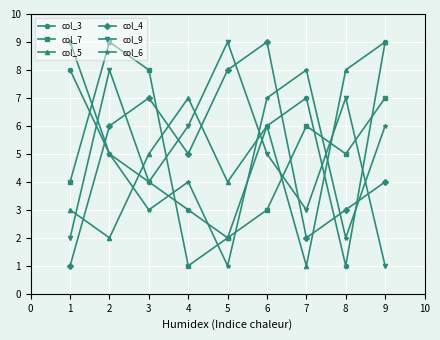

What is the sum of the col_7 values at 6 and 4?

4